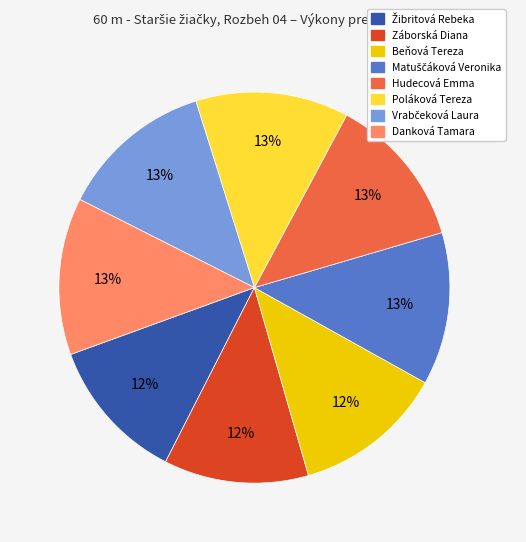

What percentage is the Záborská Diana slice, to the nearest percent?

12%